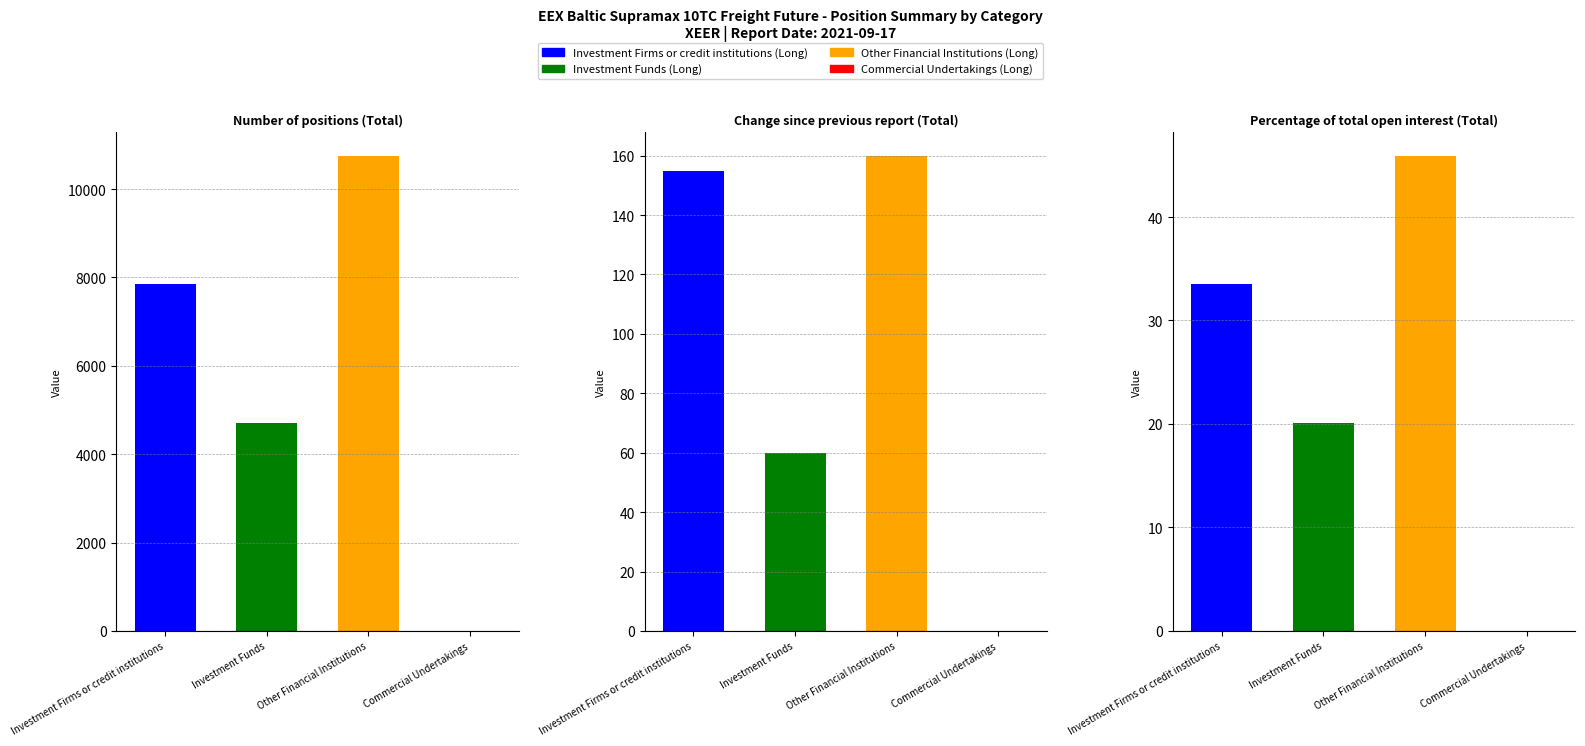

At Percentage of total open interest (Total), list the series in order from largest to smallest.

Other Financial Institutions (Long), Investment Firms or credit institutions (Long), Investment Funds (Long), Commercial Undertakings (Long)